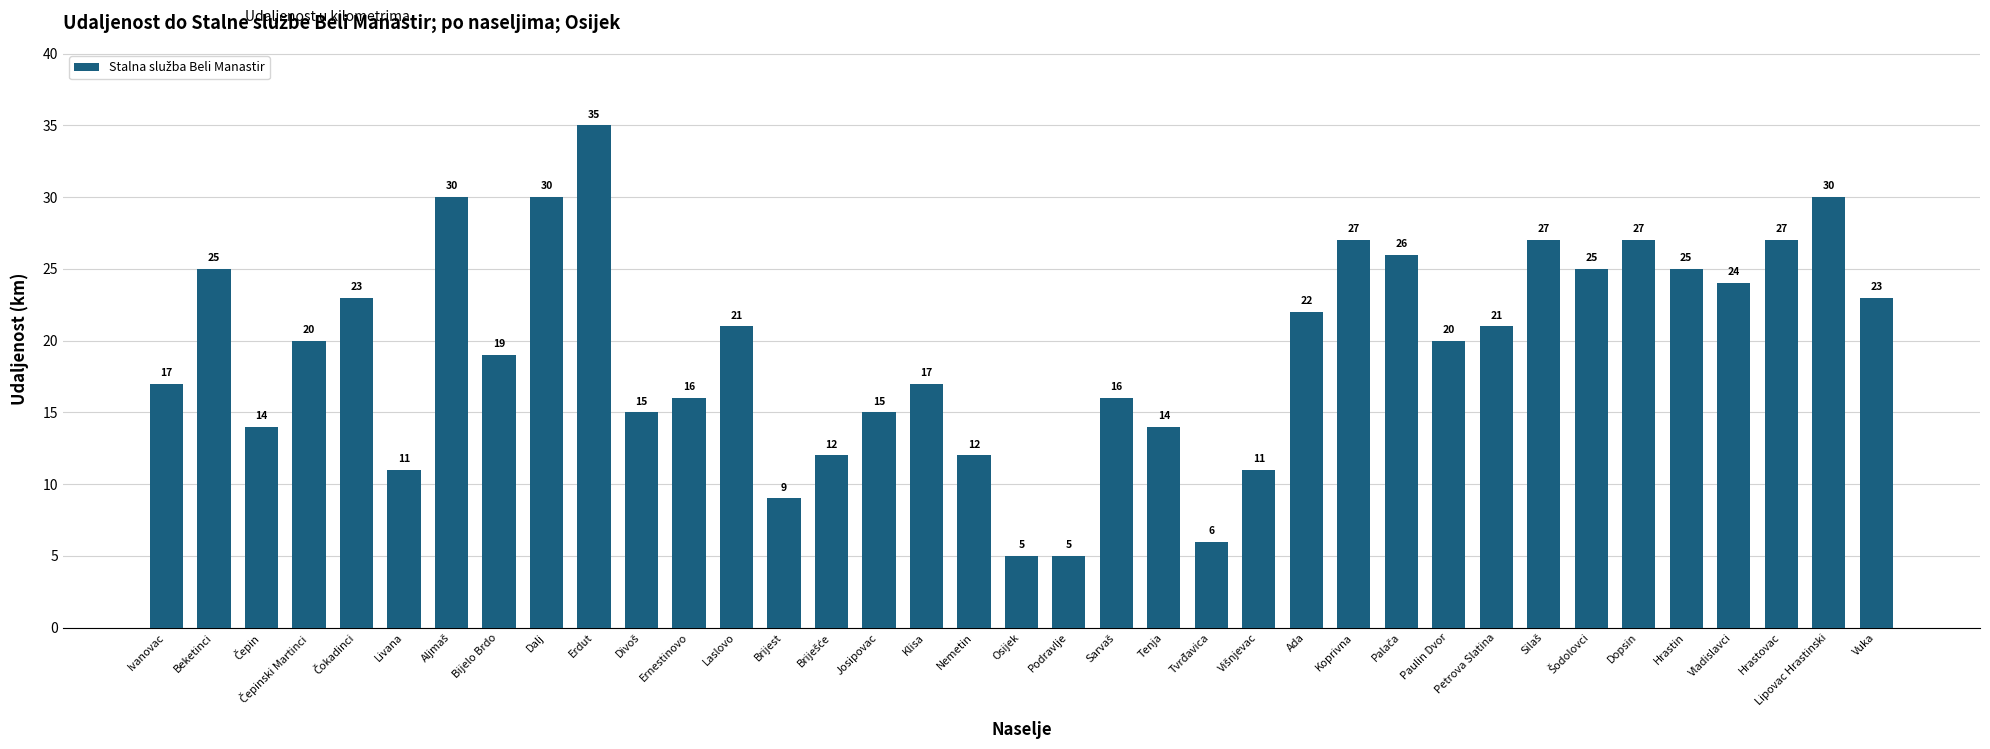

How many series are shown in this chart?

1